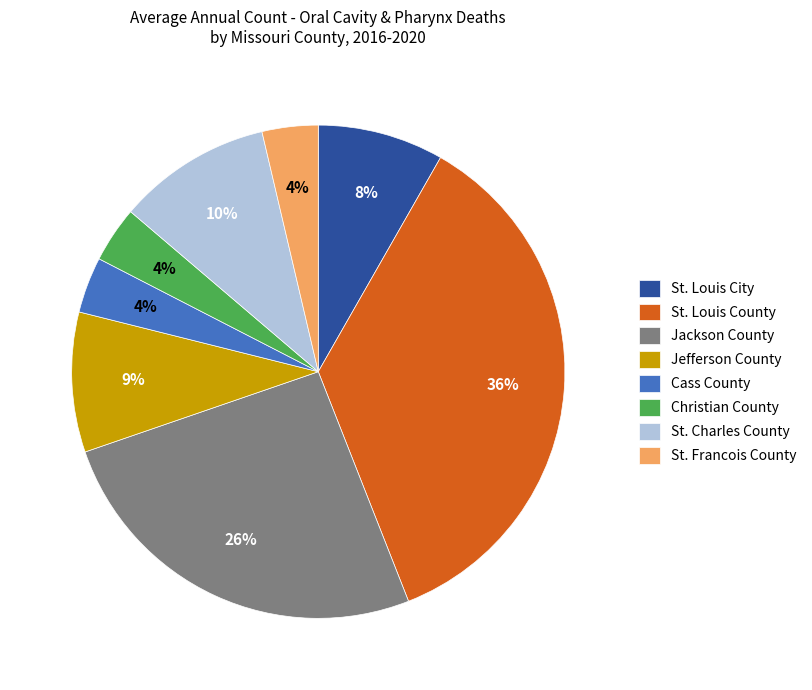

Which has a higher value, St. Louis County or Jefferson County?

St. Louis County